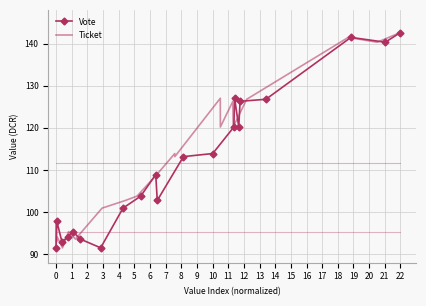

In Ticket, how many points are higher than both neighbors (excluding endpoints)?

7